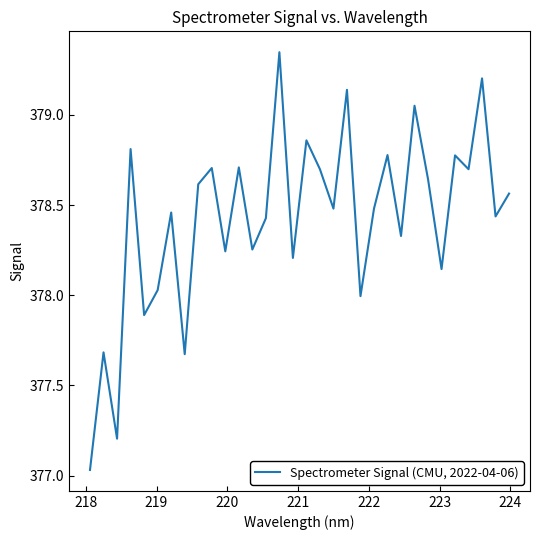

How many lines are shown in the chart?

1